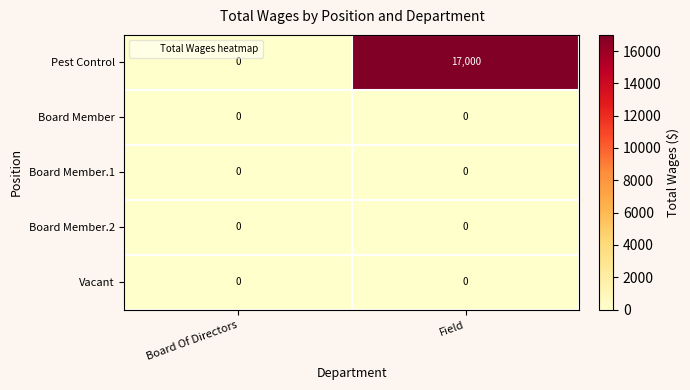

How many series are shown in this chart?

5